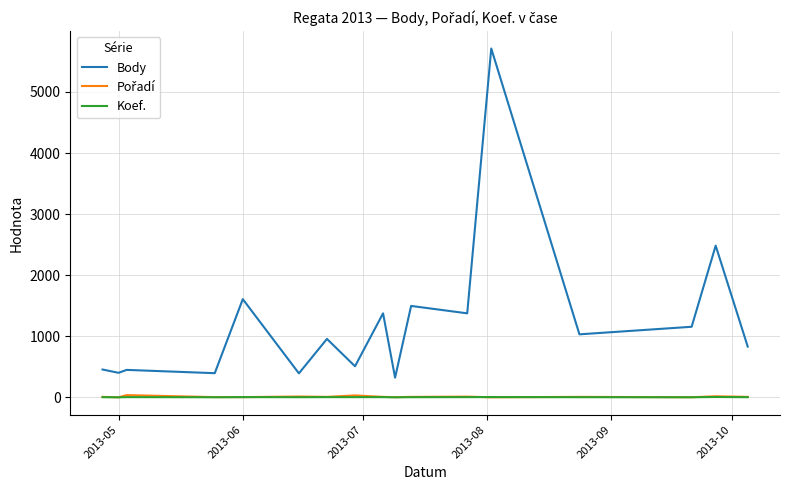

Which series has the largest range (max minus min)?

Body